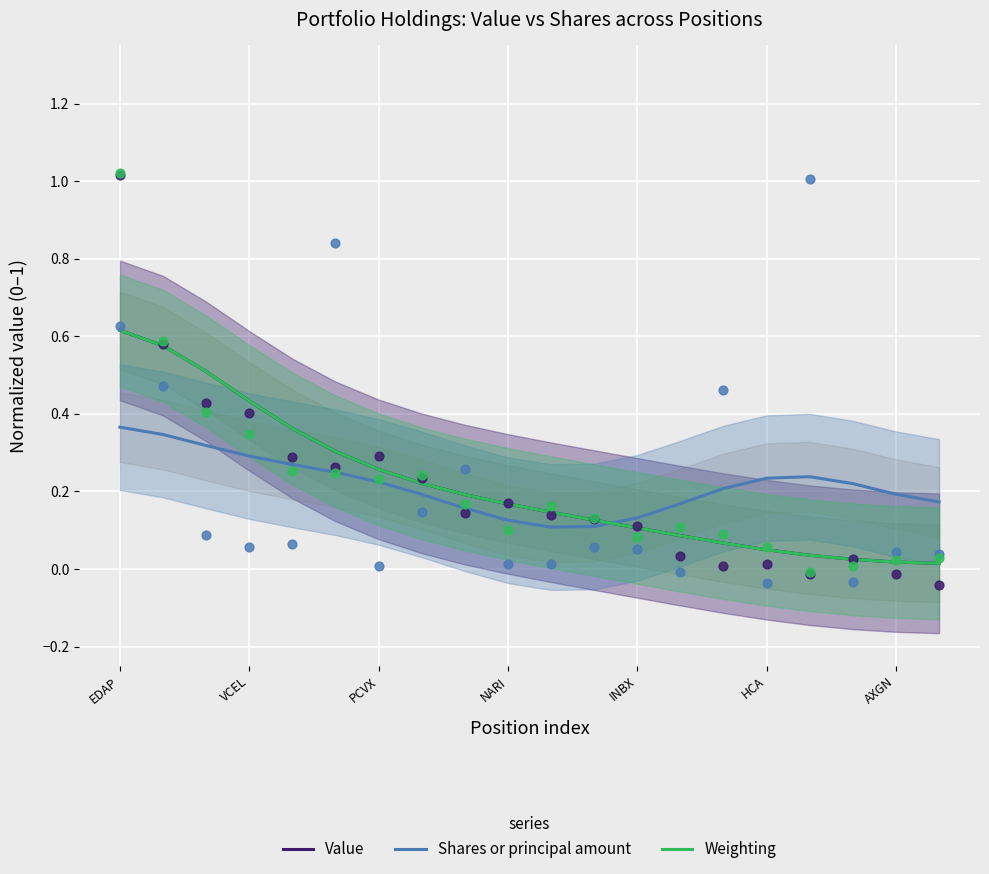

Which series has the largest total across all categories?

Shares or principal amount